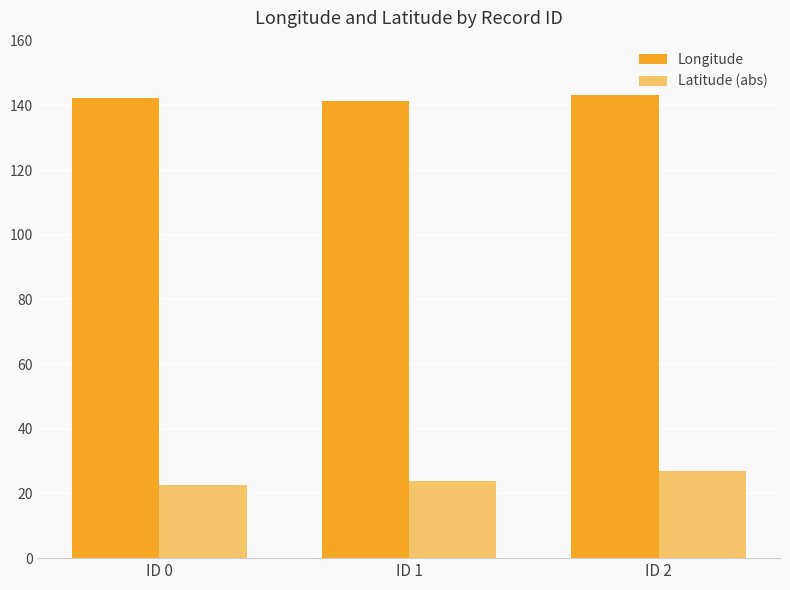

What is the value of the Latitude (abs) bar at the 2nd from the left?

23.9